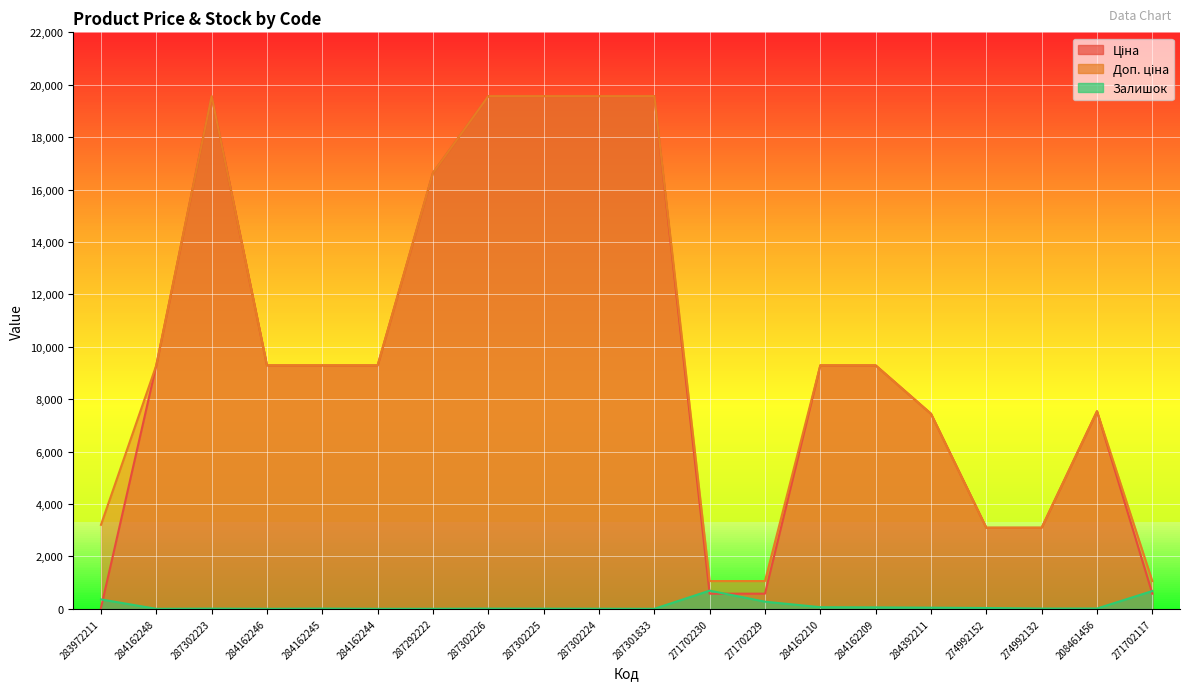

What is the difference between the Доп. ціна values at 284392211 and 287302223?

12120.3